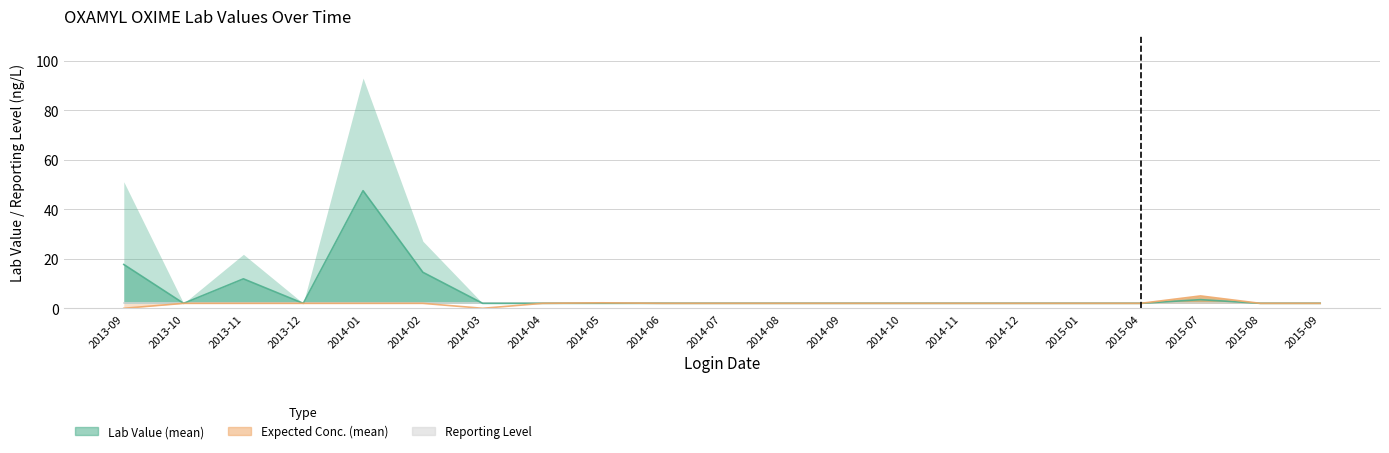

Where does the Expected Conc. (mean) series first go above 2?

2014-05